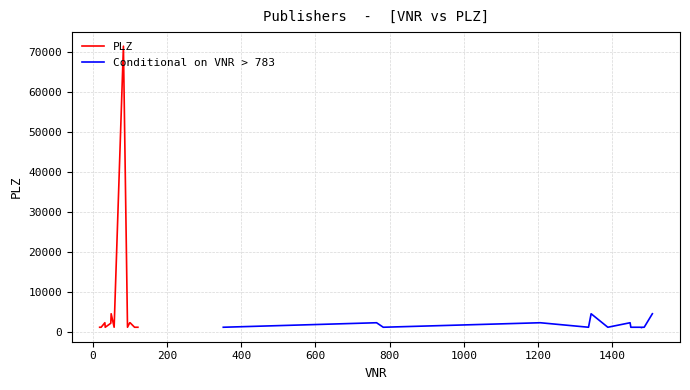

What is the highest value of the PLZ series?

71404